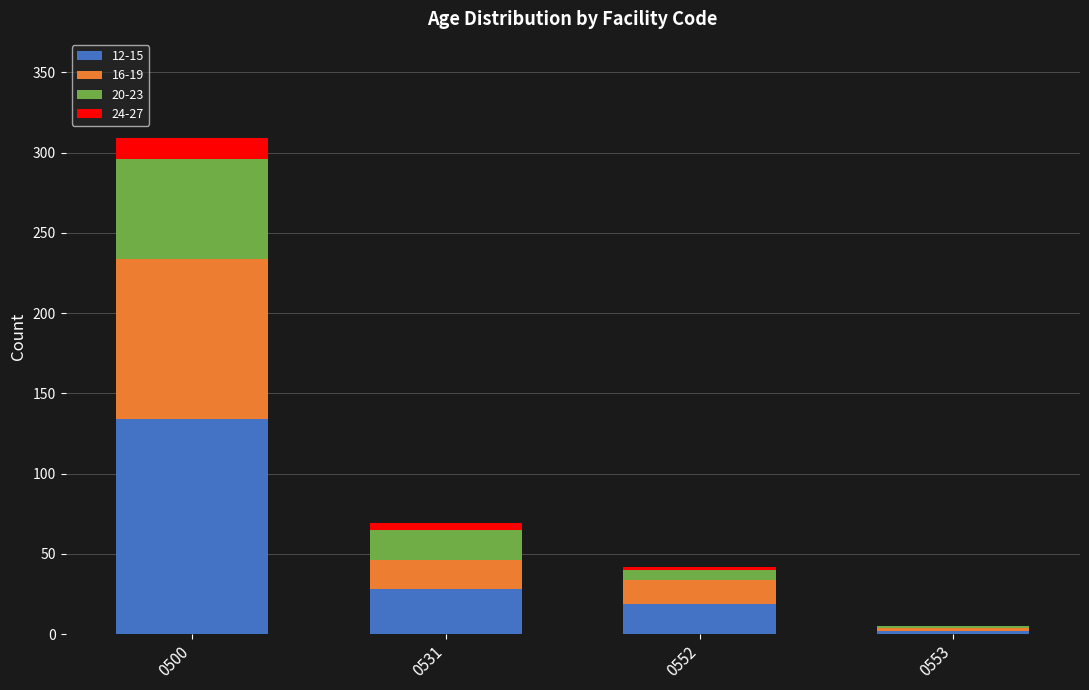

Are the bars grouped side by side (vs. stacked)?

No